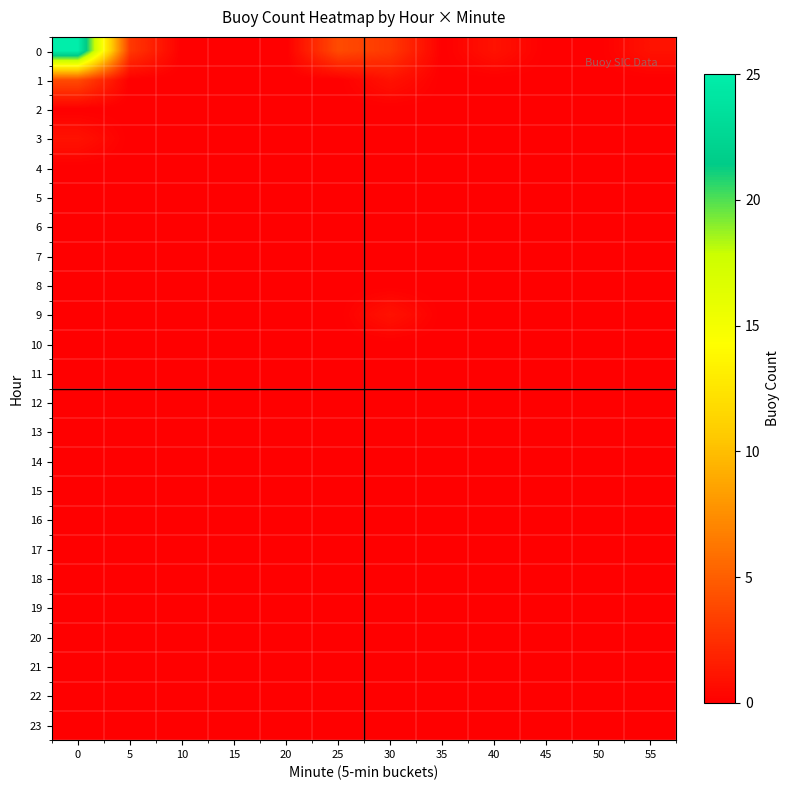

Reading left to right, transcribe all the data shown in this chart.

0: 0=25	5=3	10=0	15=0	20=0	25=4	30=3	35=0	40=1	45=0	50=0	55=1
1: 0=4	5=0	10=0	15=0	20=0	25=0	30=1	35=0	40=0	45=0	50=0	55=0
2: 0=0	5=0	10=0	15=0	20=0	25=0	30=0	35=0	40=0	45=0	50=0	55=0
3: 0=1	5=0	10=0	15=0	20=0	25=0	30=0	35=0	40=0	45=0	50=0	55=0
4: 0=0	5=0	10=0	15=0	20=0	25=0	30=0	35=0	40=0	45=0	50=0	55=0
5: 0=0	5=0	10=0	15=0	20=0	25=0	30=0	35=0	40=0	45=0	50=0	55=0
6: 0=0	5=0	10=0	15=0	20=0	25=0	30=0	35=0	40=0	45=0	50=0	55=0
7: 0=0	5=0	10=0	15=0	20=0	25=0	30=0	35=0	40=0	45=0	50=0	55=0
8: 0=0	5=0	10=0	15=0	20=0	25=0	30=0	35=0	40=0	45=0	50=0	55=0
9: 0=0	5=0	10=0	15=0	20=0	25=0	30=1	35=0	40=0	45=0	50=0	55=0
10: 0=0	5=0	10=0	15=0	20=0	25=0	30=0	35=0	40=0	45=0	50=0	55=0
11: 0=0	5=0	10=0	15=0	20=0	25=0	30=0	35=0	40=0	45=0	50=0	55=0
12: 0=0	5=0	10=0	15=0	20=0	25=0	30=0	35=0	40=0	45=0	50=0	55=0
13: 0=0	5=0	10=0	15=0	20=0	25=0	30=0	35=0	40=0	45=0	50=0	55=0
14: 0=0	5=0	10=0	15=0	20=0	25=0	30=0	35=0	40=0	45=0	50=0	55=0
15: 0=0	5=0	10=0	15=0	20=0	25=0	30=0	35=0	40=0	45=0	50=0	55=0
16: 0=0	5=0	10=0	15=0	20=0	25=0	30=0	35=0	40=0	45=0	50=0	55=0
17: 0=0	5=0	10=0	15=0	20=0	25=0	30=0	35=0	40=0	45=0	50=0	55=0
18: 0=0	5=0	10=0	15=0	20=0	25=0	30=0	35=0	40=0	45=0	50=0	55=0
19: 0=0	5=0	10=0	15=0	20=0	25=0	30=0	35=0	40=0	45=0	50=0	55=0
20: 0=0	5=0	10=0	15=0	20=0	25=0	30=0	35=0	40=0	45=0	50=0	55=0
21: 0=0	5=0	10=0	15=0	20=0	25=0	30=0	35=0	40=0	45=0	50=0	55=0
22: 0=0	5=0	10=0	15=0	20=0	25=0	30=0	35=0	40=0	45=0	50=0	55=0
23: 0=0	5=0	10=0	15=0	20=0	25=0	30=0	35=0	40=0	45=0	50=0	55=0